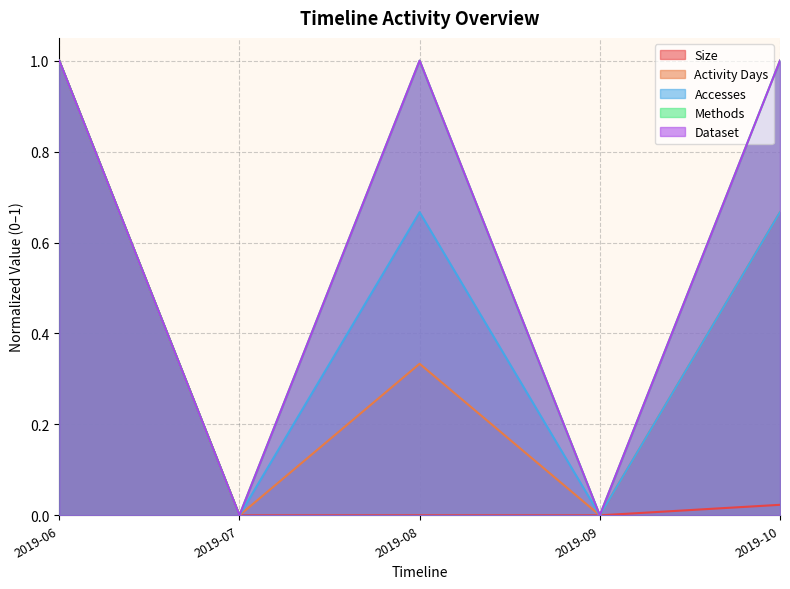

True or false: Accesses and Dataset intersect in this chart.

False